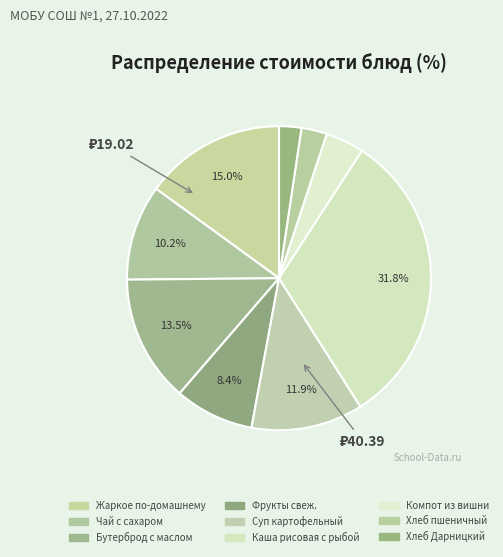

How many slices are in this pie chart?

9